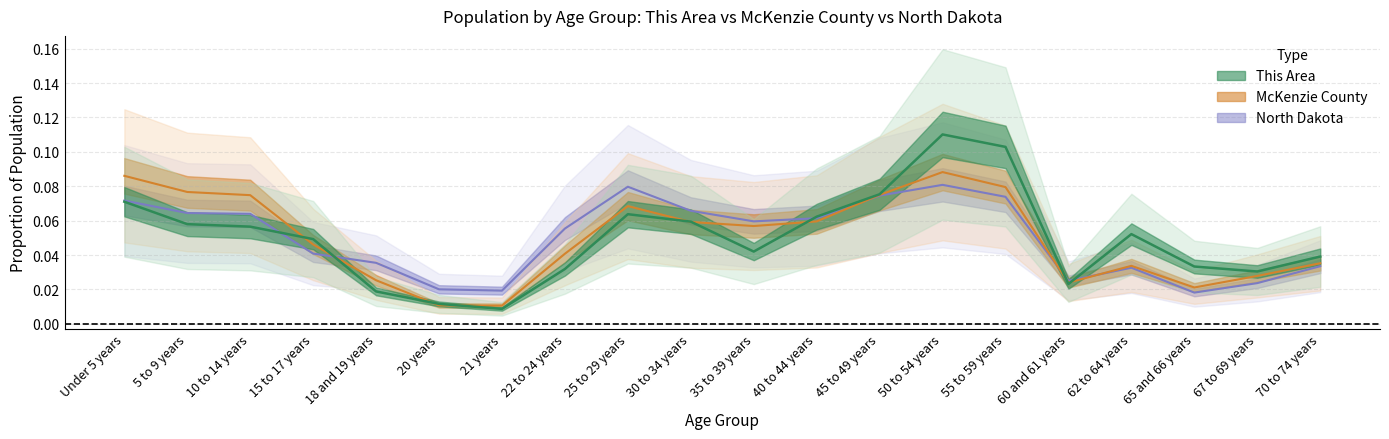

Reading left to right, transcribe all the data shown in this chart.

This Area: 0.1	0.1	0.1	0.0	0.0	0.0	0.0	0.0	0.1	0.1	0.0	0.1	0.1	0.1	0.1	0.0	0.1	0.0	0.0	0.0
McKenzie County: 0.1	0.1	0.1	0.0	0.0	0.0	0.0	0.0	0.1	0.1	0.1	0.1	0.1	0.1	0.1	0.0	0.0	0.0	0.0	0.0
North Dakota: 0.1	0.1	0.1	0.0	0.0	0.0	0.0	0.1	0.1	0.1	0.1	0.1	0.1	0.1	0.1	0.0	0.0	0.0	0.0	0.0